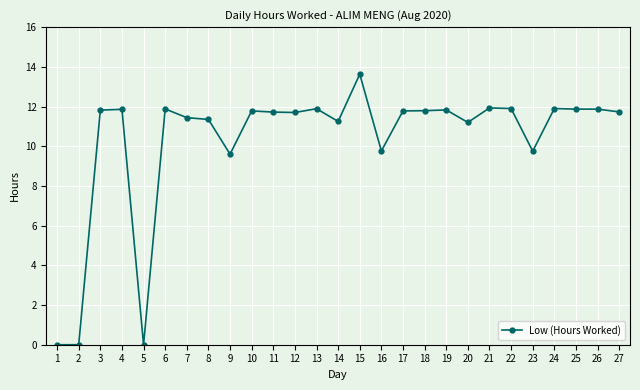

What is the greatest value displayed?

13.6